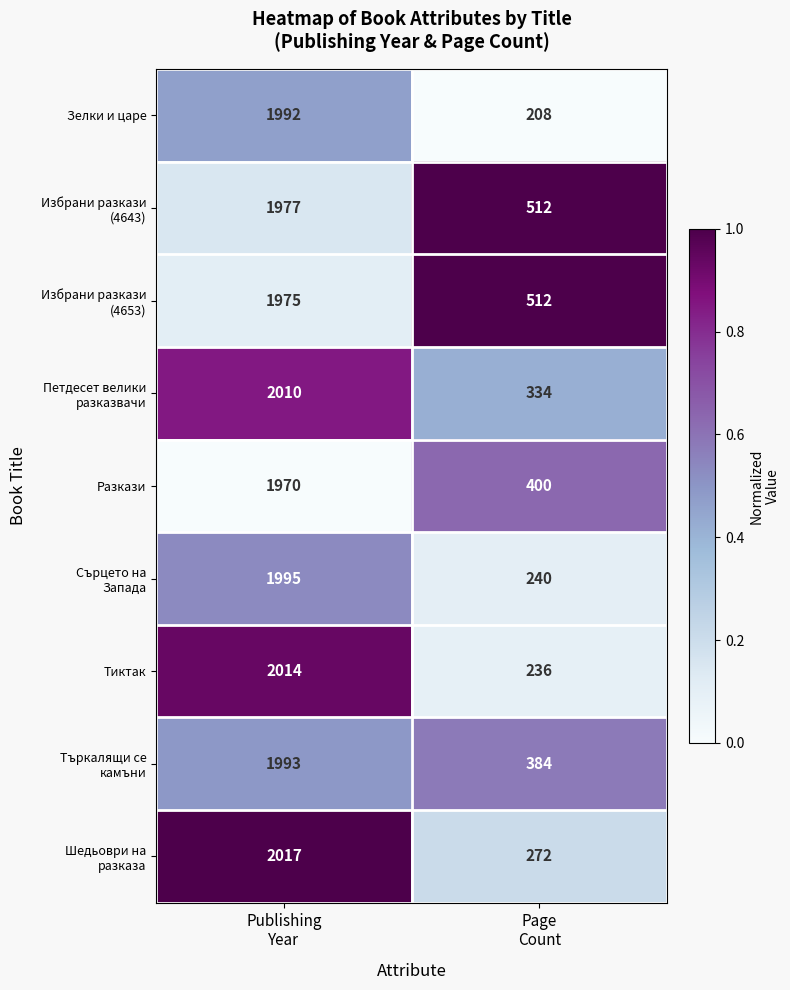

Which series has the largest range (max minus min)?

Зелки и царе